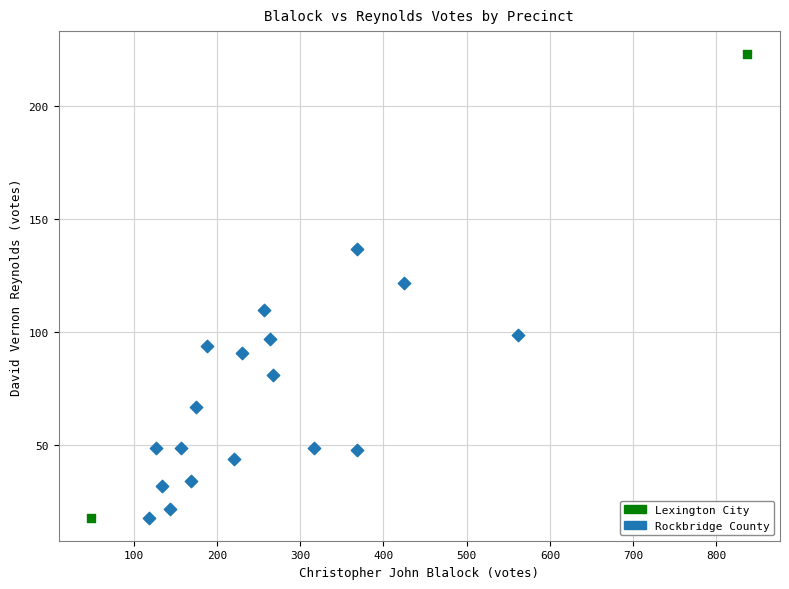

What are all the series names shown in the legend?

Lexington City, Rockbridge County